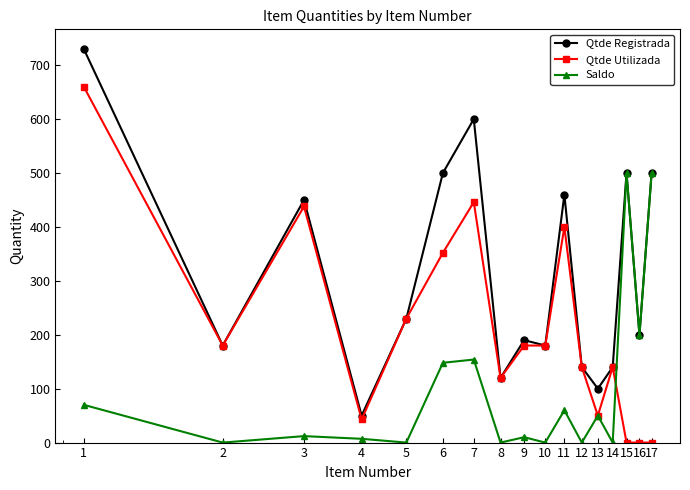

What are all the series names shown in the legend?

Qtde Registrada, Qtde Utilizada, Saldo